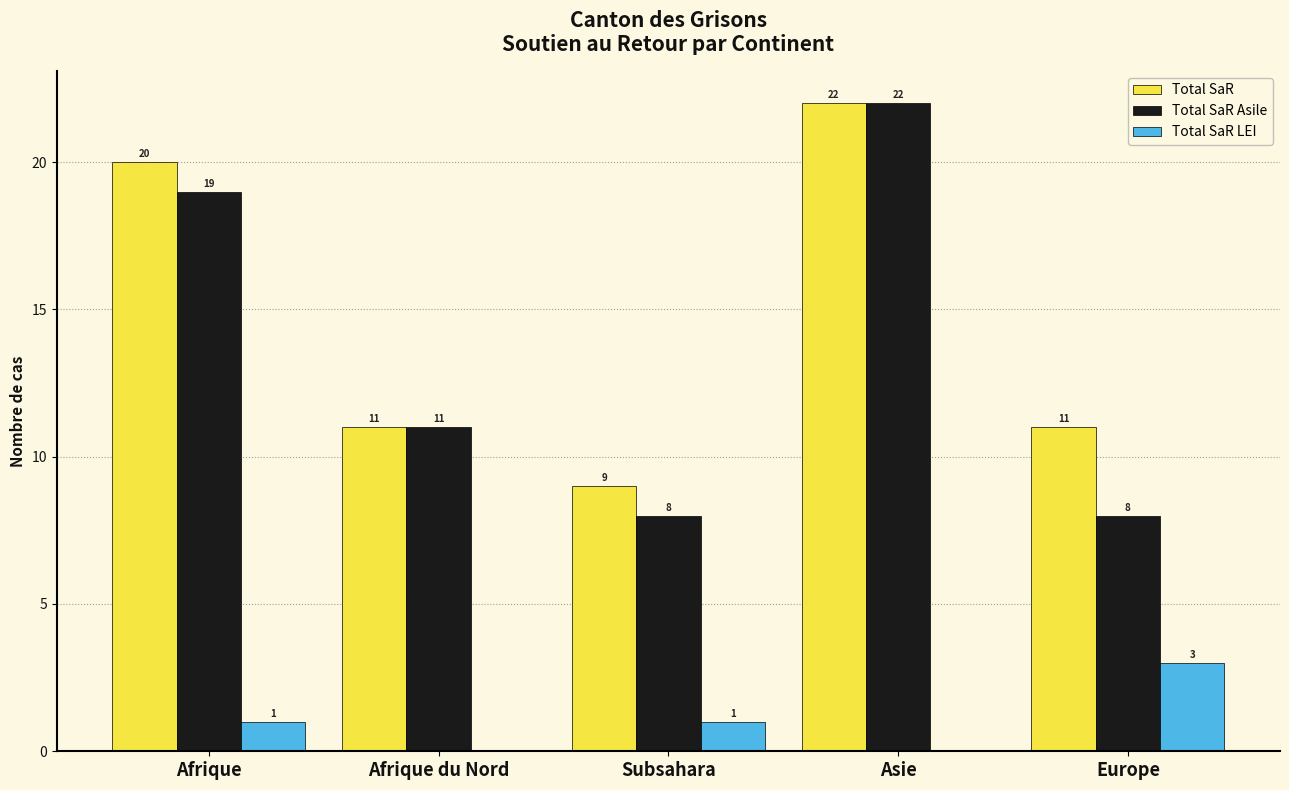

Reading right to left, what are all the values shown in this chart?

Total SaR: Europe=11	Asie=22	Subsahara=9	Afrique du Nord=11	Afrique=20
Total SaR Asile: Europe=8	Asie=22	Subsahara=8	Afrique du Nord=11	Afrique=19
Total SaR LEI: Europe=3	Asie=0	Subsahara=1	Afrique du Nord=0	Afrique=1